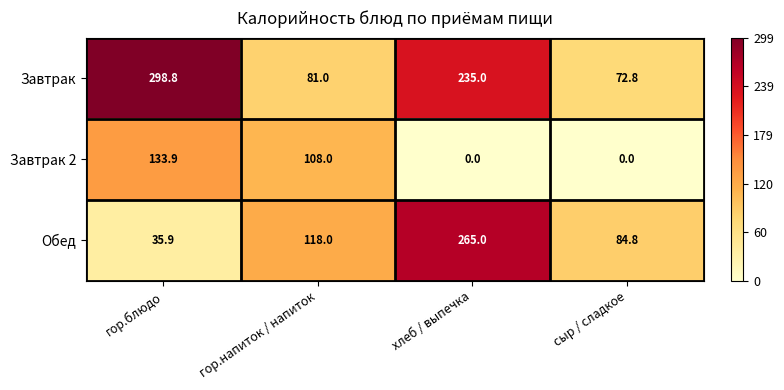

What is the total value across all series at хлеб / выпечка?

500.0